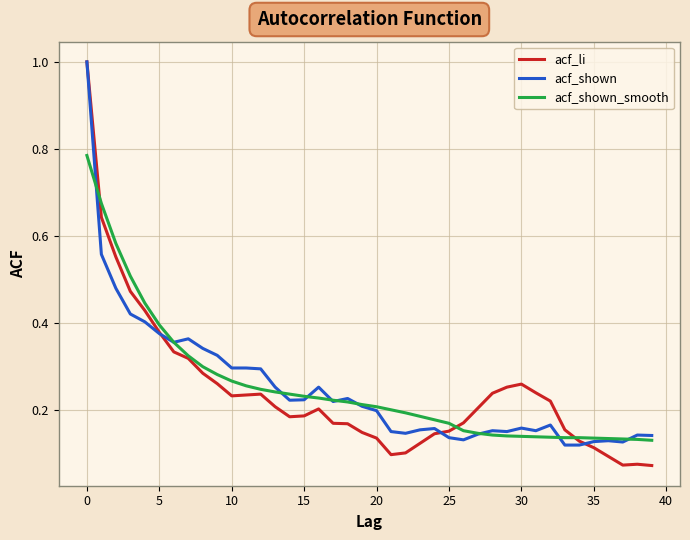

What is the difference between the maximum and second lowest values in the acf_shown series?

0.9